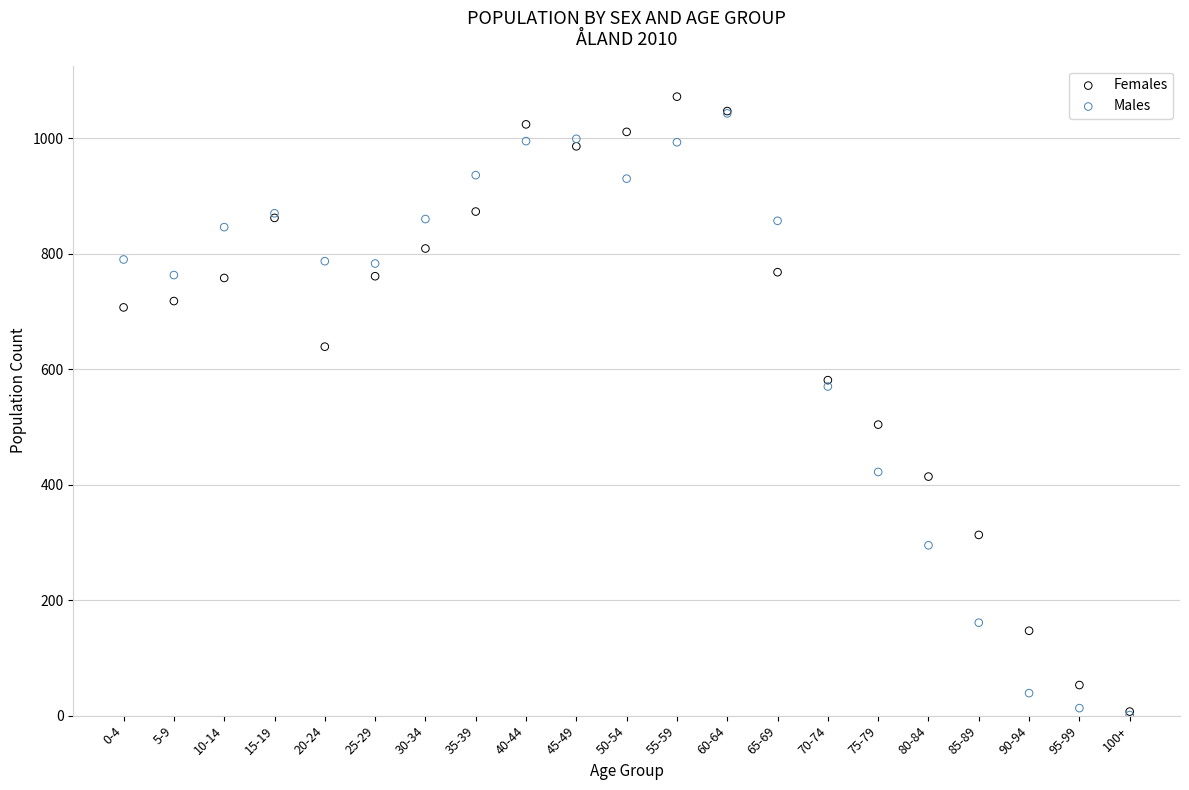

In the Males series, what Y value is closest to 522?

570